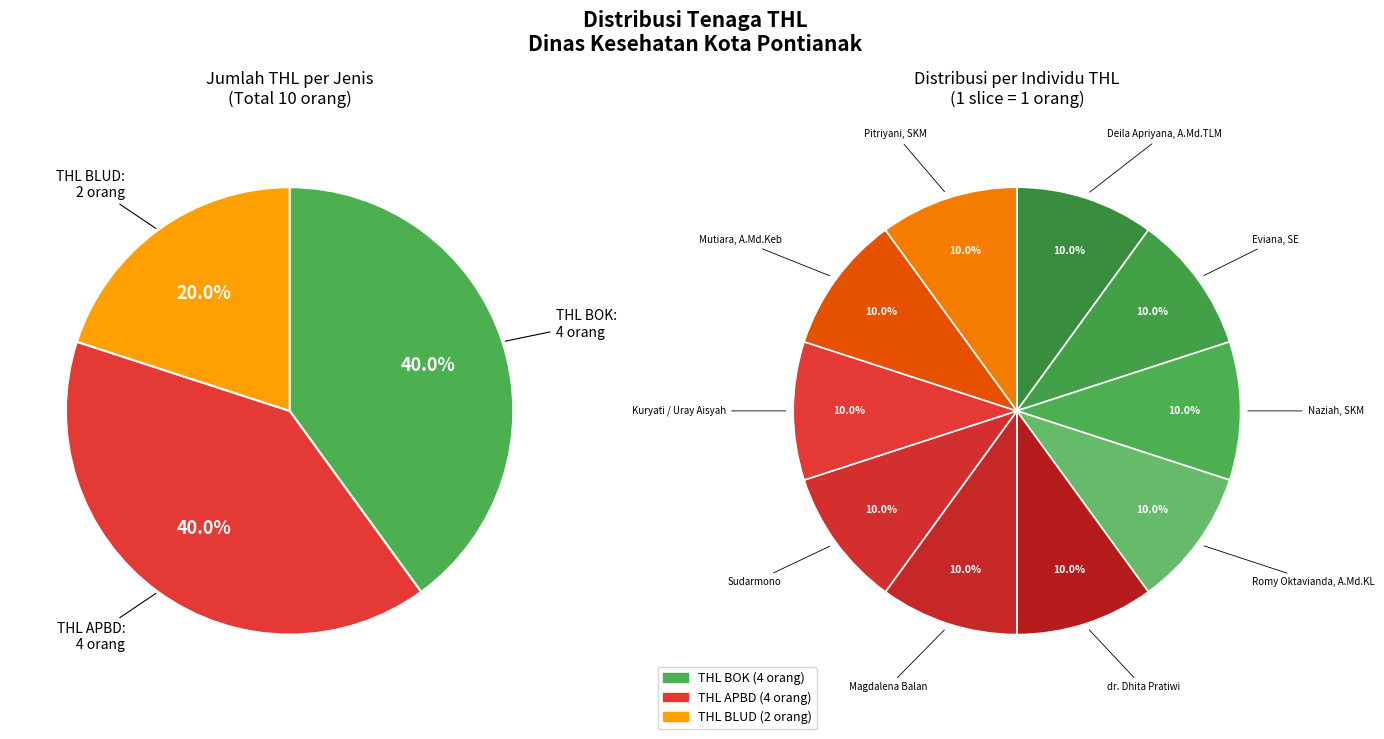

Approximately how many times larger is the value at THL BLUD compared to THL BOK?

0.5